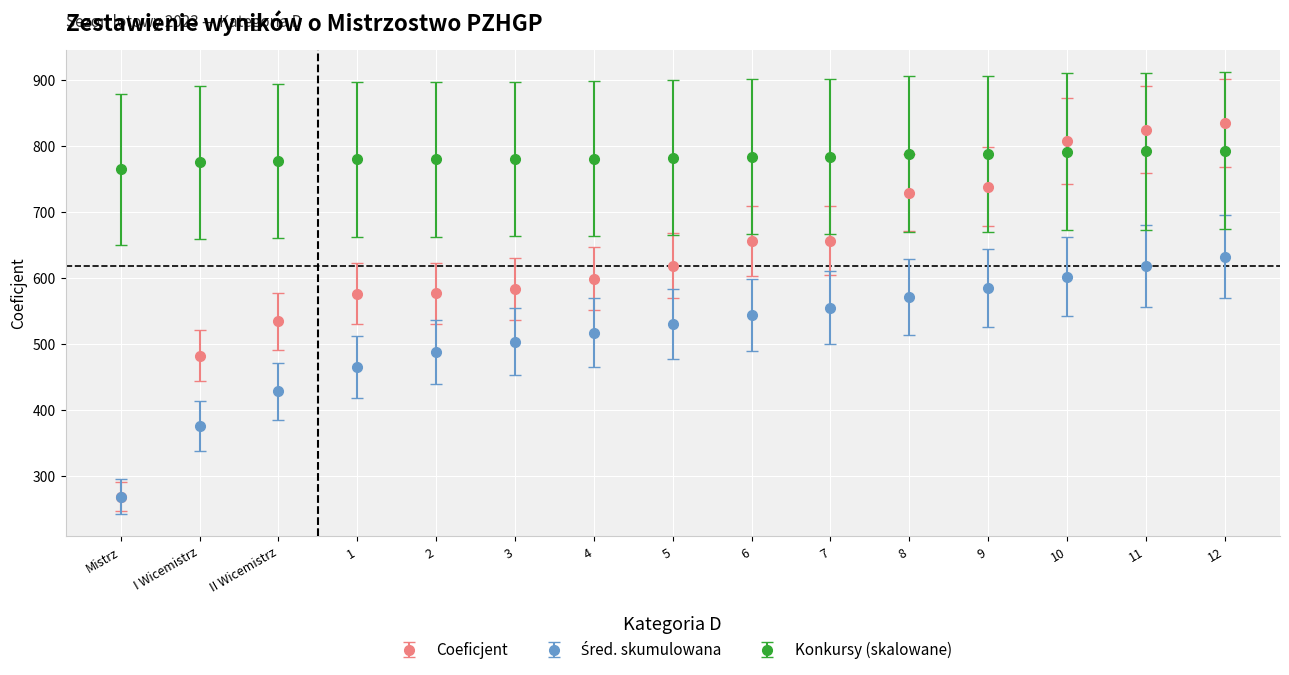

What is the spread (max minus min) of values at 8?

216.3